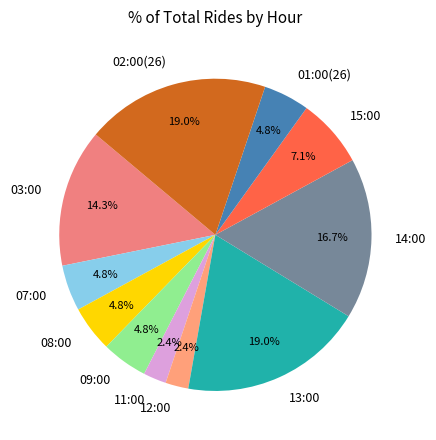

To the nearest percent, what portion does 11:00 represent?

2%